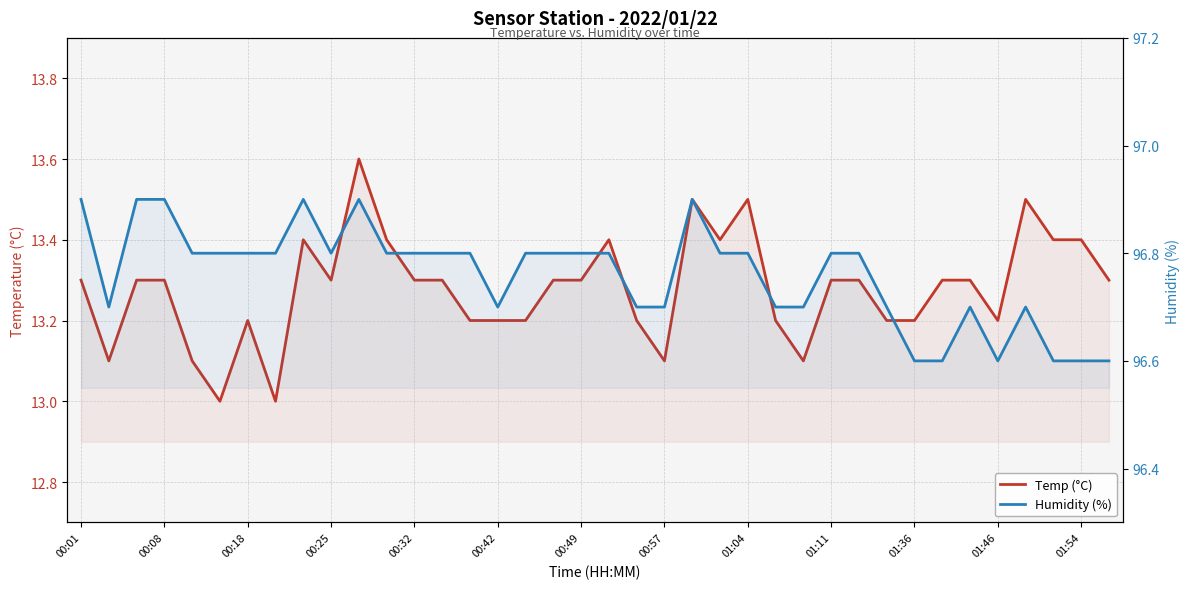

The Humidity (%) series shows 96.6 at 35. True or false?

True